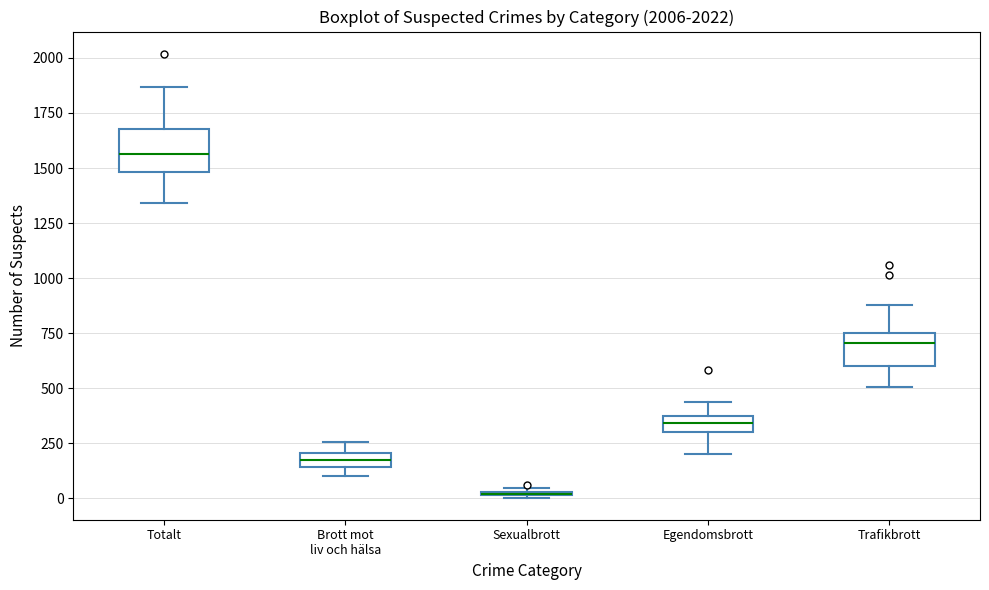

Where is the upper edge of the box for Egendomsbrott on the y-axis? The values are not printed on the chart, so give them approximately, as read against the axis.

350